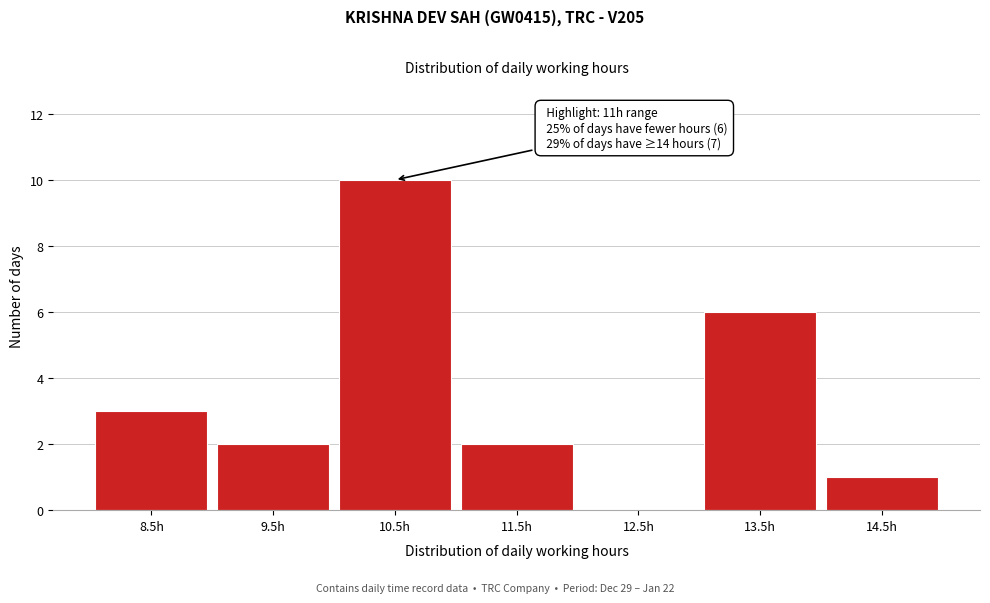

Reading right to left, extract all data points from this chart.

14.5h=1	13.5h=6	12.5h=0	11.5h=2	10.5h=10	9.5h=2	8.5h=3